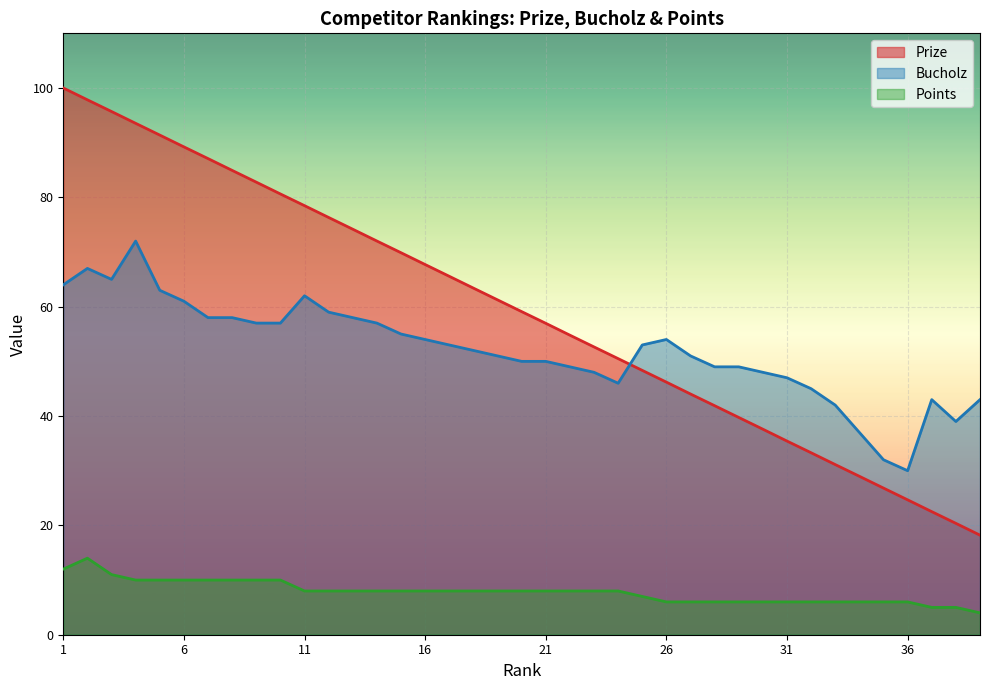

How many lines are shown in the chart?

3